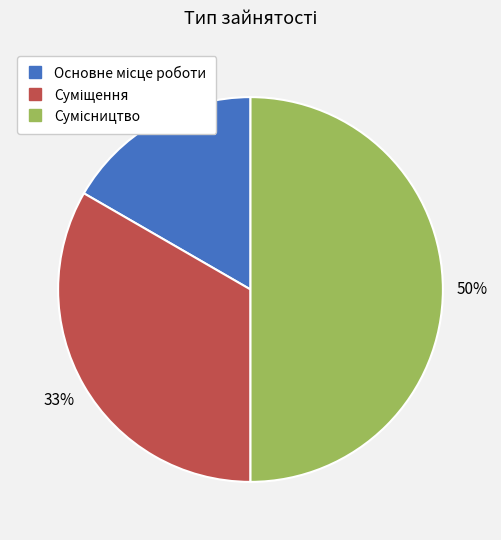

To the nearest percent, what is the difference between the largest and smallest slice percentages?

33%